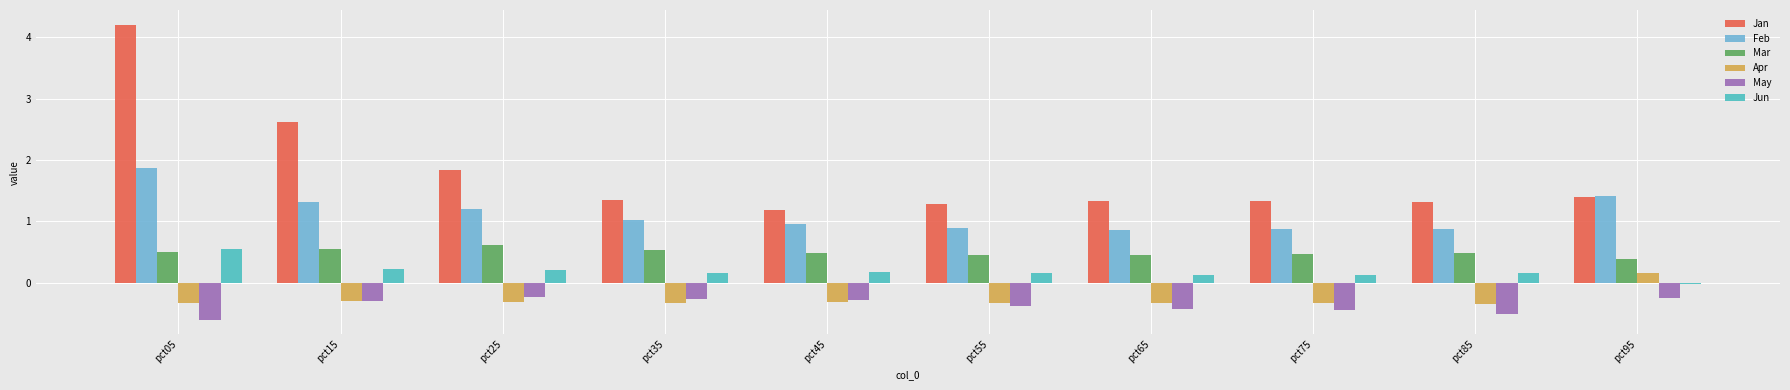

Which series has the widest spread of values?

Jan